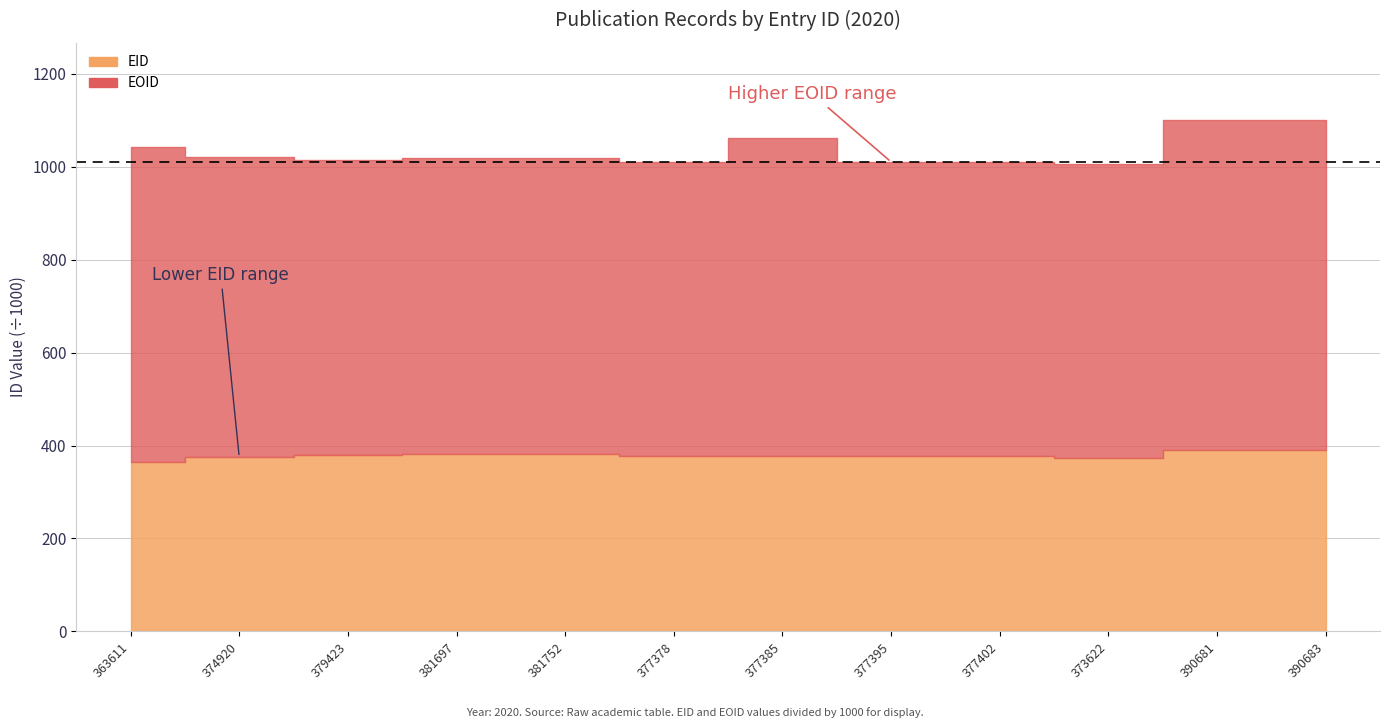

In EID, how many points are higher than both neighbors (excluding endpoints)?

2